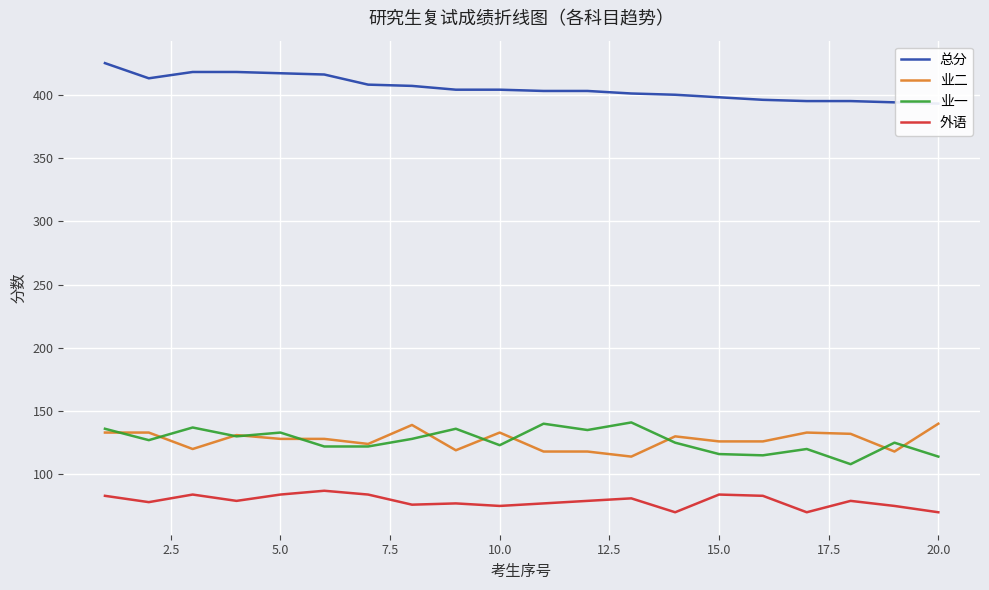

True or false: 总分 has more than 0 points higher than both neighbors.

False